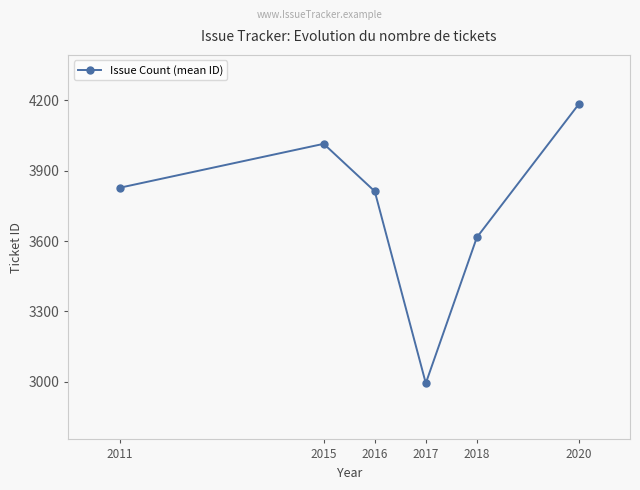

List the labels in order of value, largest first.

2020, 2015, 2011, 2016, 2018, 2017